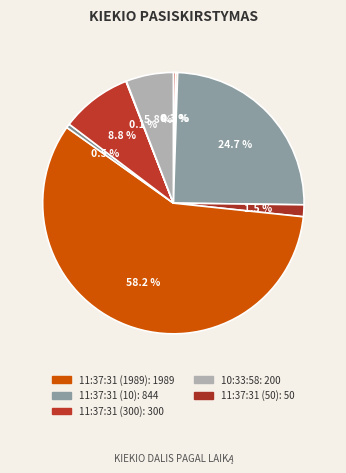

Is there a majority slice in this chart?

Yes